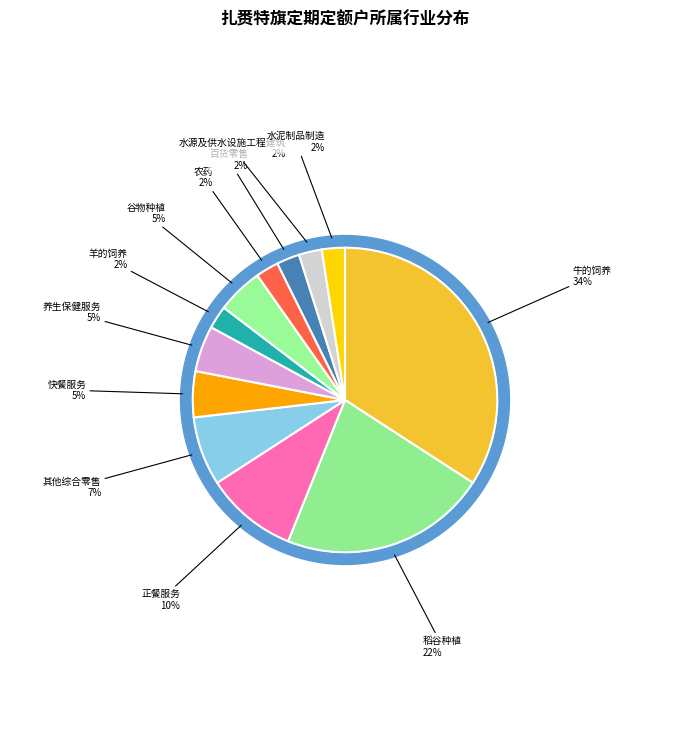

Count the number of slices in the pie.

12